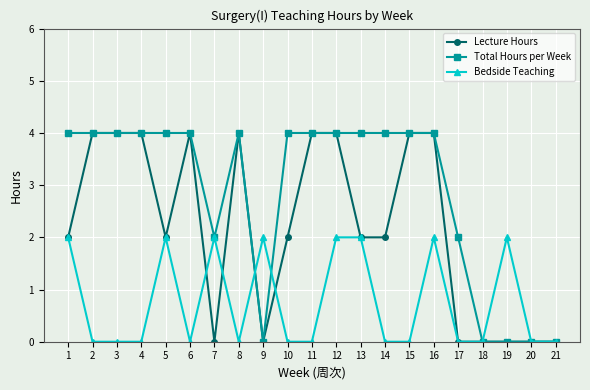

How many lines are shown in the chart?

3